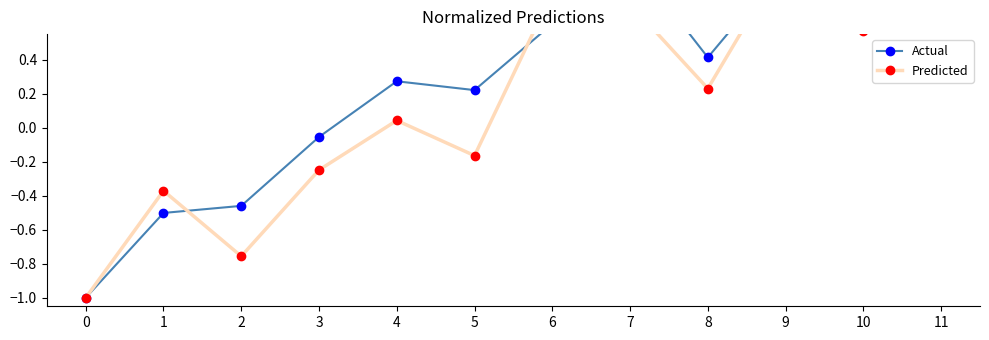

Between 2 and 9, which is larger?

9